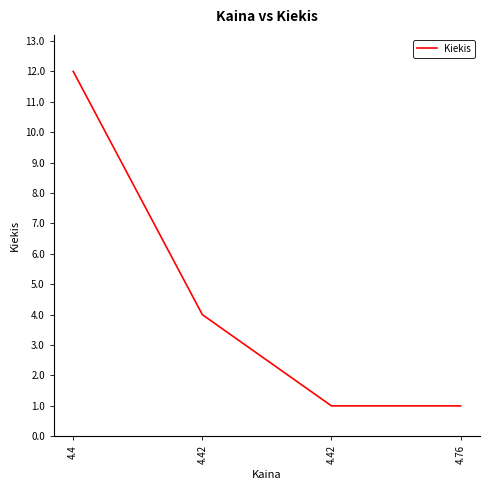

Does the chart display data point markers on the line(s)?

No